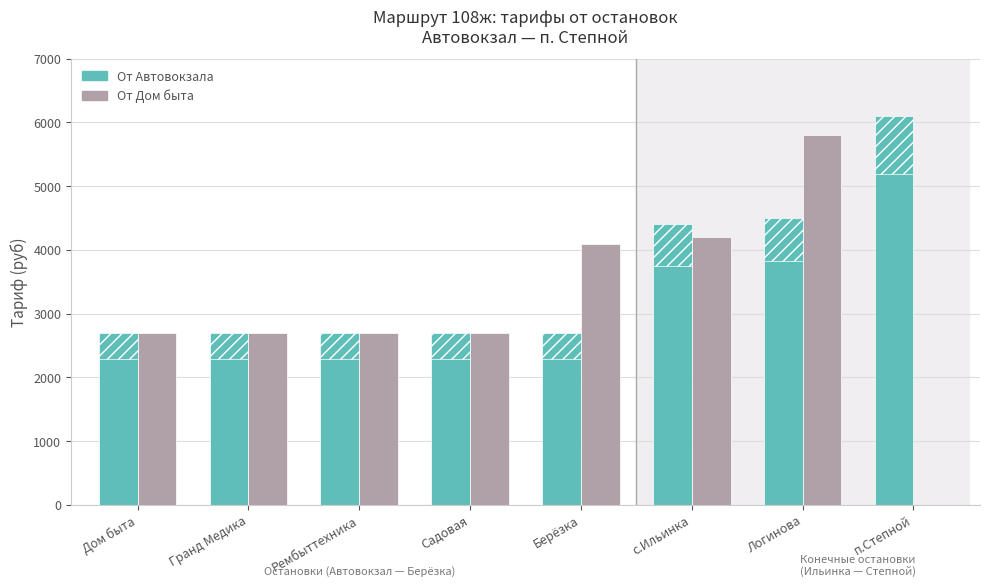

What is the average value of the От Дом быта series?

3112